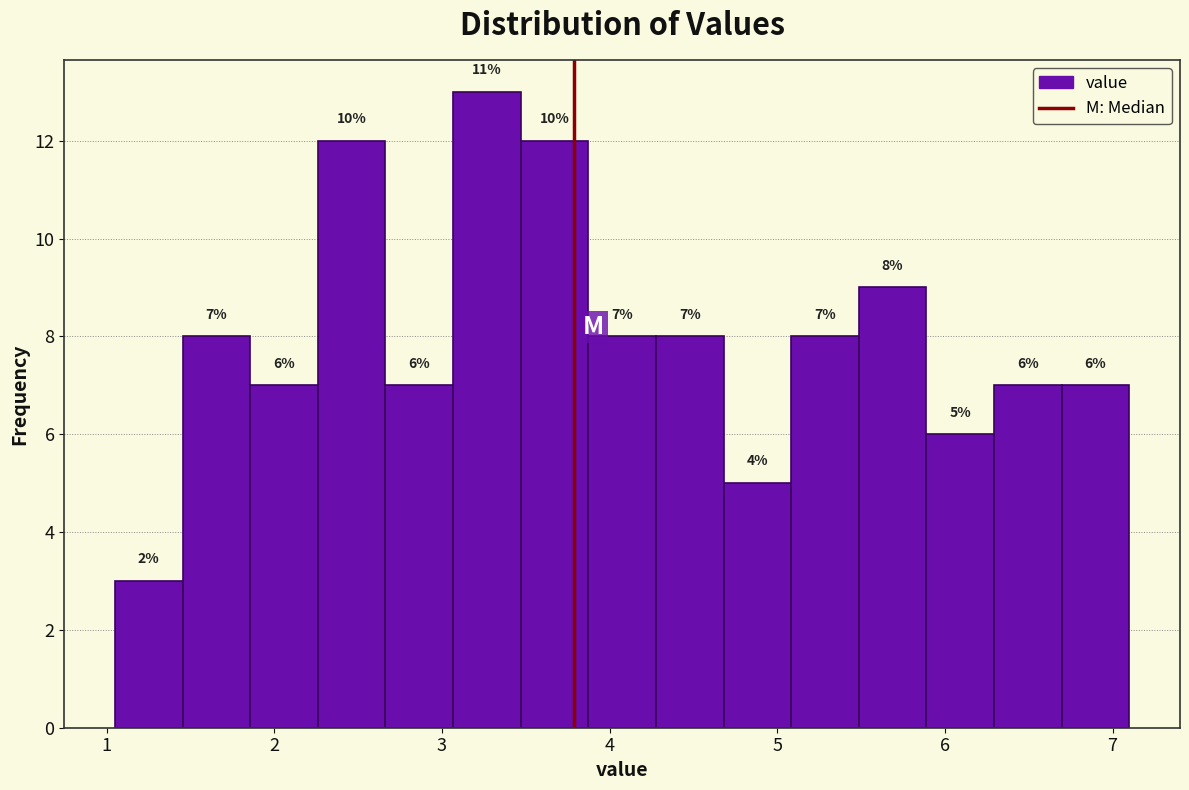

Over which range of the x-axis is the bar tallest?

3.1 to 3.5